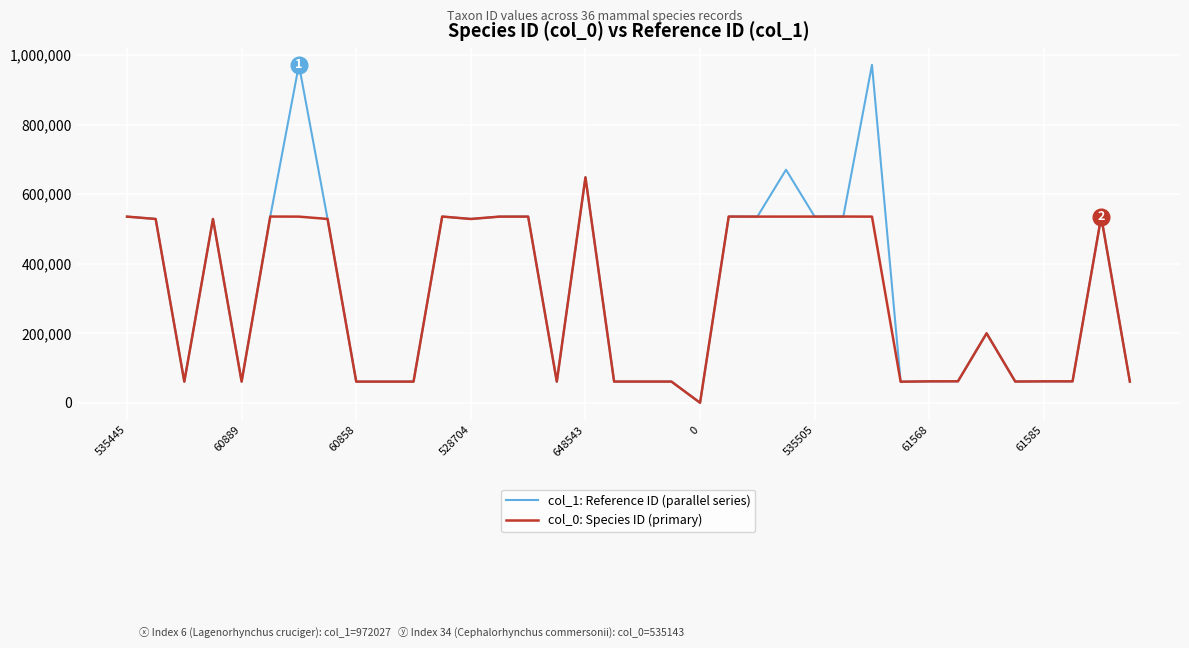

Which series has the largest total across all categories?

col_1: Reference ID (parallel series)